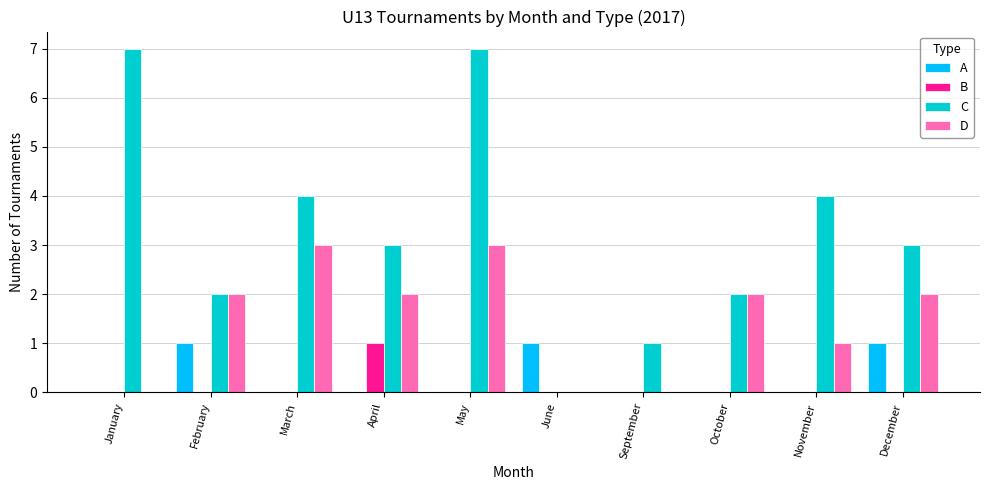

What is the difference between the A values at December and November?

1